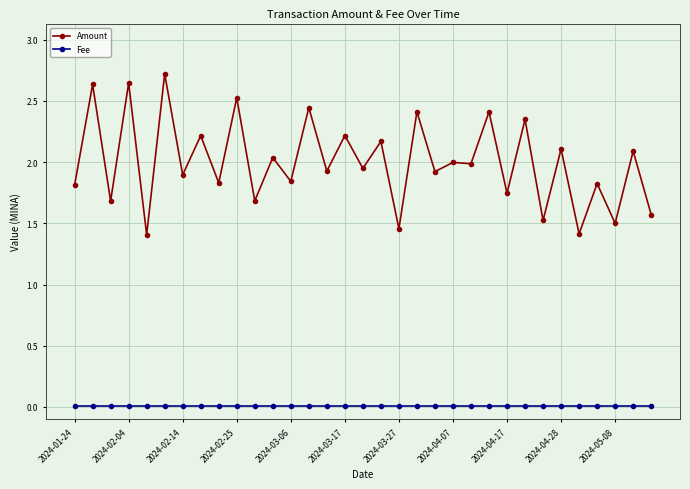

List the series in order of their overall mean, lowest first.

Fee, Amount